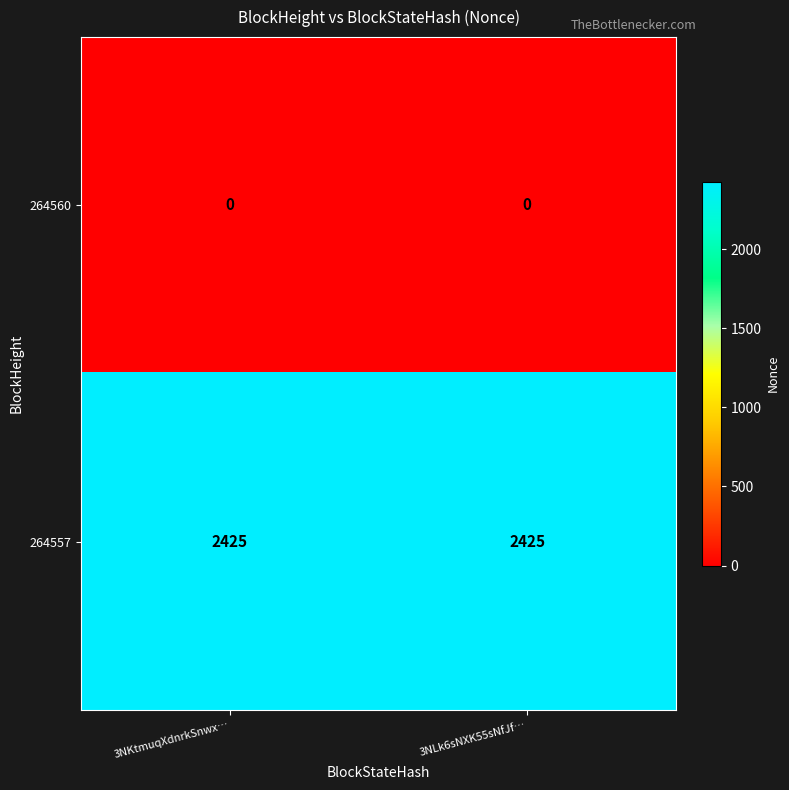

Reading right to left, transcribe all the data shown in this chart.

264560: 3NLk6sNXK55sNfJf…=0	3NKtmuqXdnrkSnwx…=0
264557: 3NLk6sNXK55sNfJf…=2425	3NKtmuqXdnrkSnwx…=2425